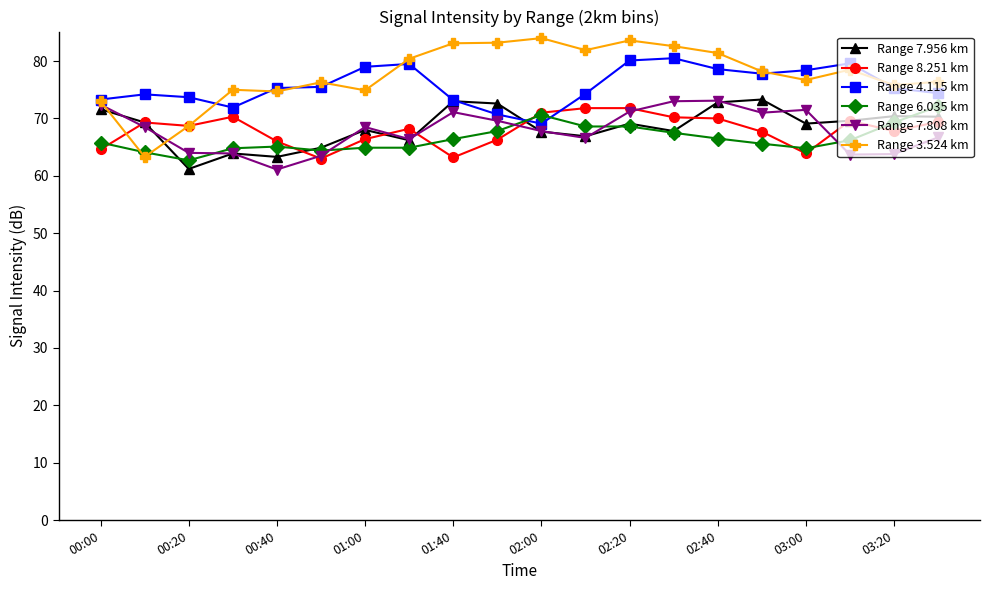

What is the value of the Range 8.251 km point at the 17th from the left?

63.9